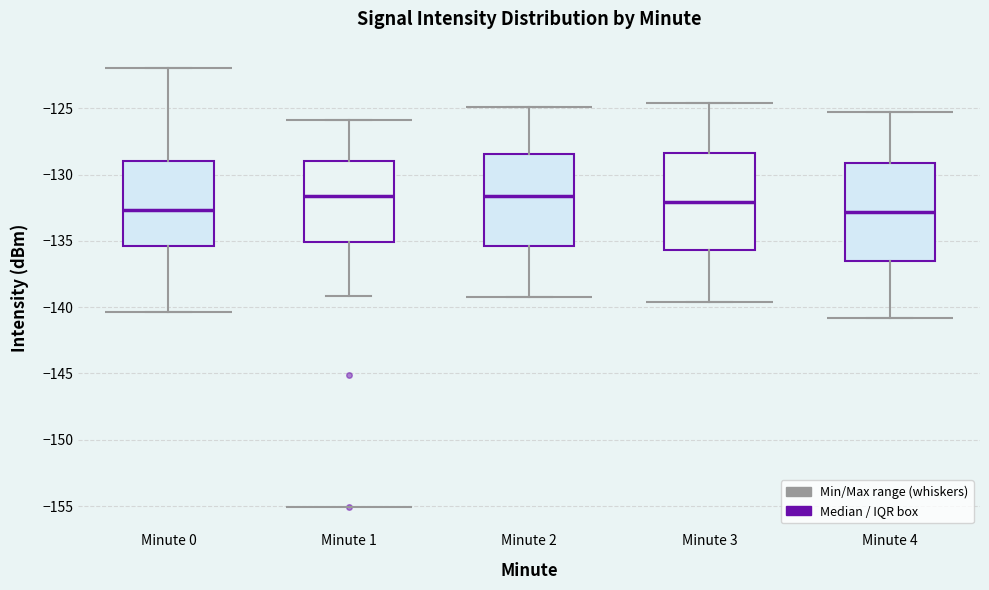

Reading left to right, transcribe this box plot: for each box, give where its median line is, the range the box spans, and where its two whiskers end, as read against the y-axis. The values are not printed on the chart, so give them approximately, as read against the axis.

Minute 0: median -132.5, box -135.5 to -129.0, whiskers -140.5 to -122.0
Minute 1: median -131.5, box -135.0 to -129.0, whiskers -139.0 to -126.0
Minute 2: median -131.5, box -135.5 to -128.5, whiskers -139.0 to -125.0
Minute 3: median -132.0, box -135.5 to -128.5, whiskers -139.5 to -124.5
Minute 4: median -133.0, box -136.5 to -129.0, whiskers -141.0 to -125.5